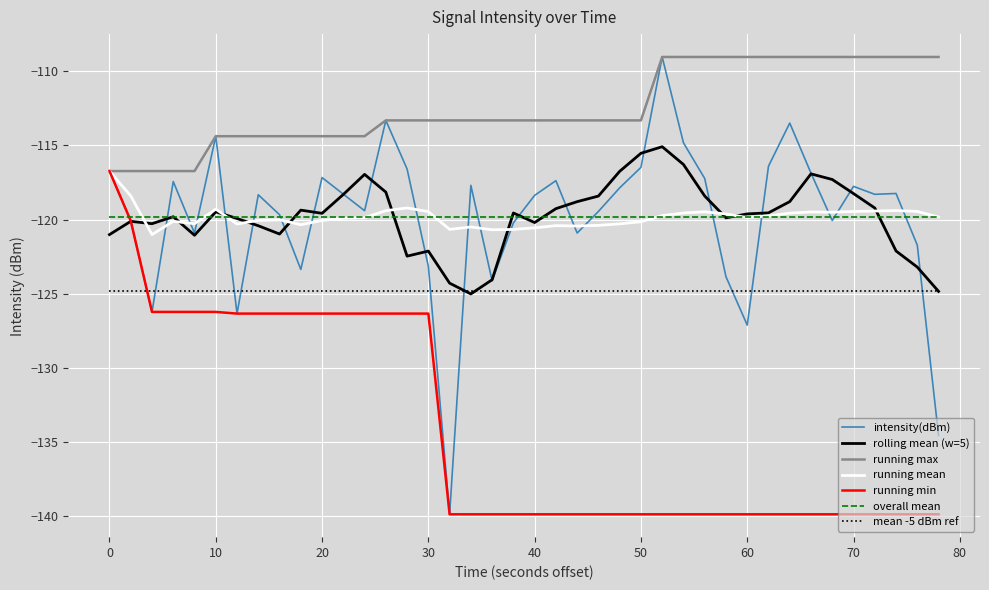

What is the lowest value of the running max series?

-116.7